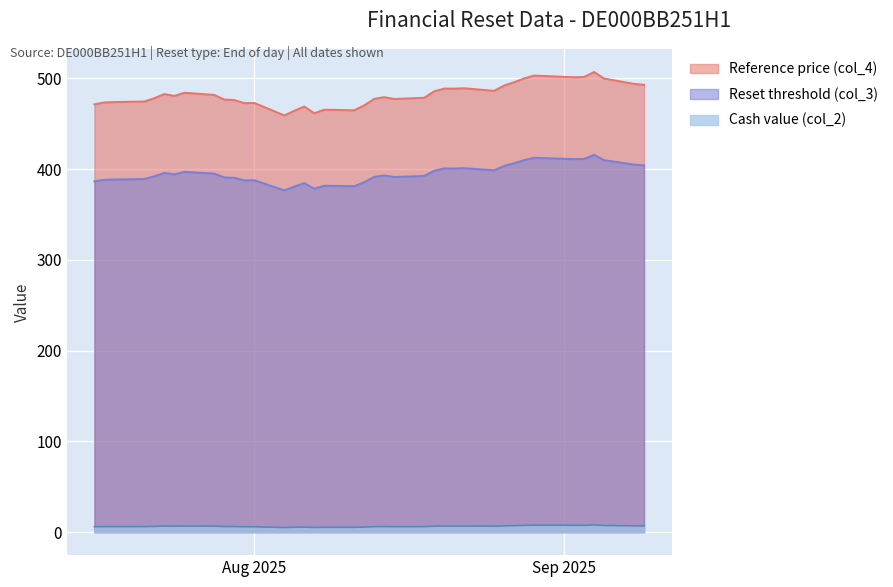

What is the maximum value shown in the chart?

506.9